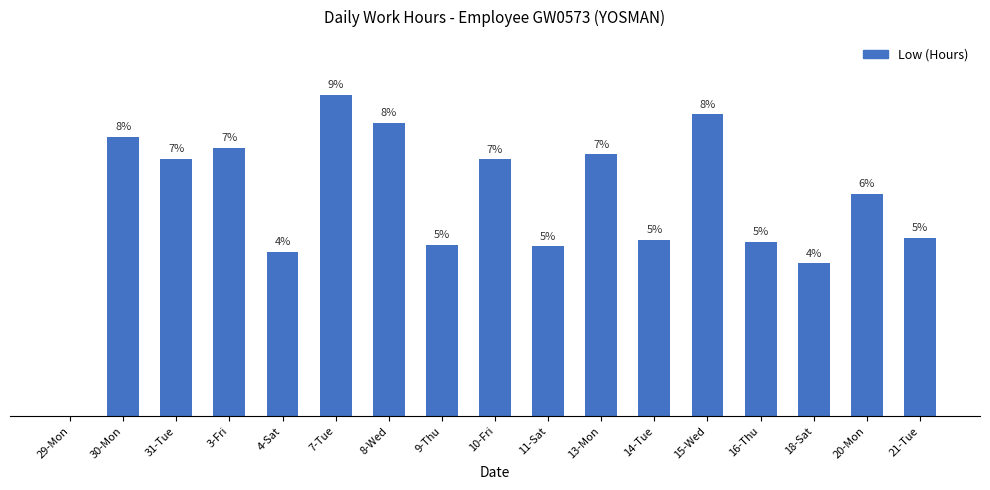

Between 3-Fri and 7-Tue, which is larger?

7-Tue